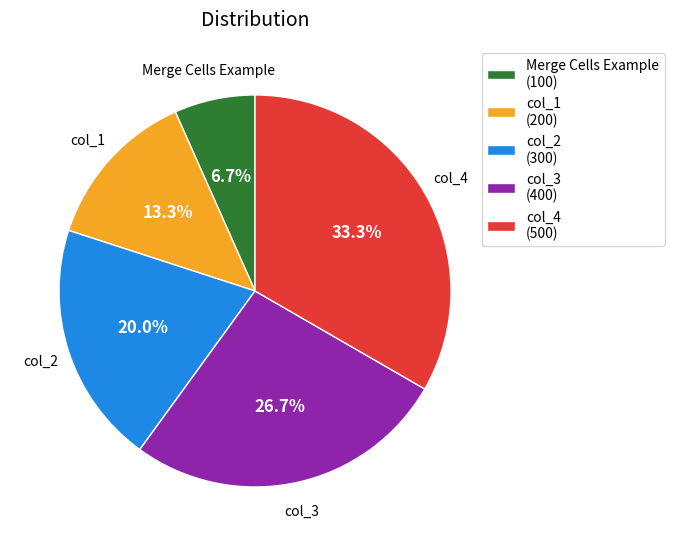

Is it true that col_3 is 27% of the pie?

True